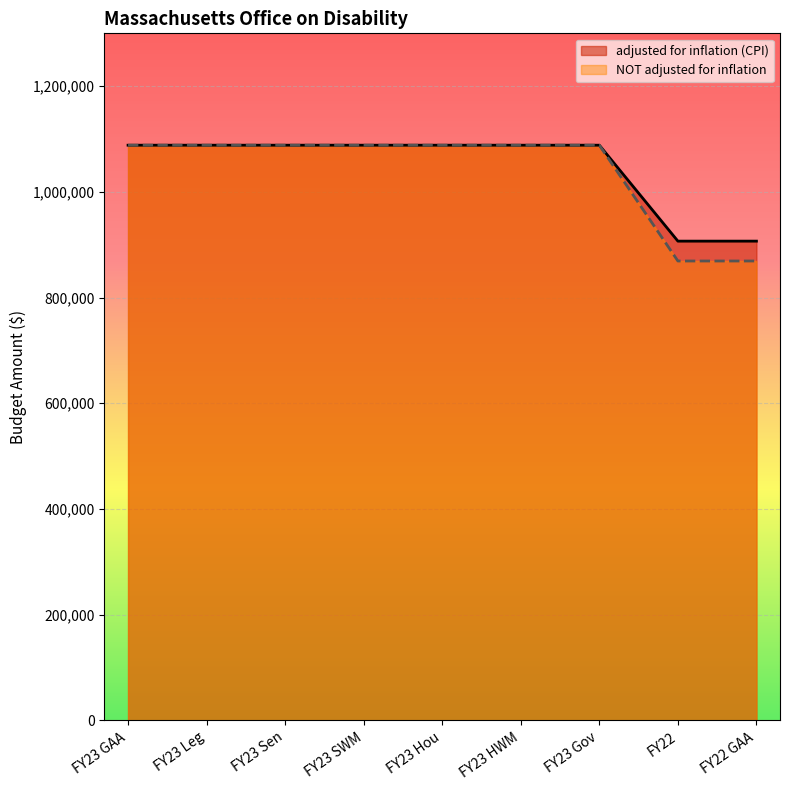

List the series in order of their overall mean, lowest first.

NOT adjusted for inflation, adjusted for inflation (CPI)